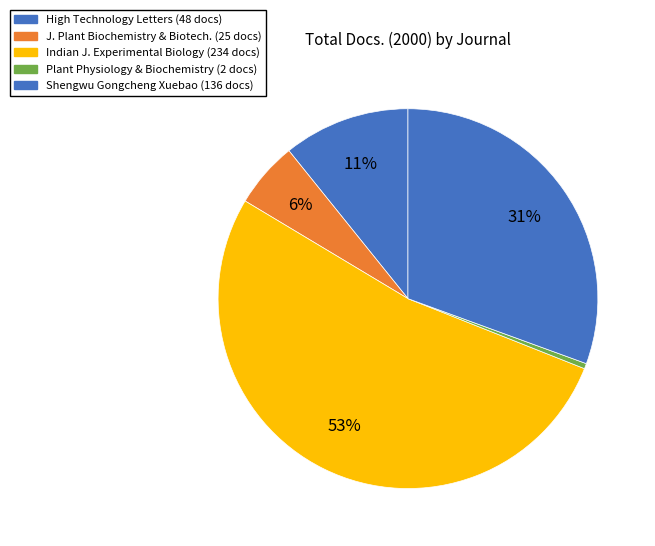

To the nearest percent, what is the average slice percentage?

20%